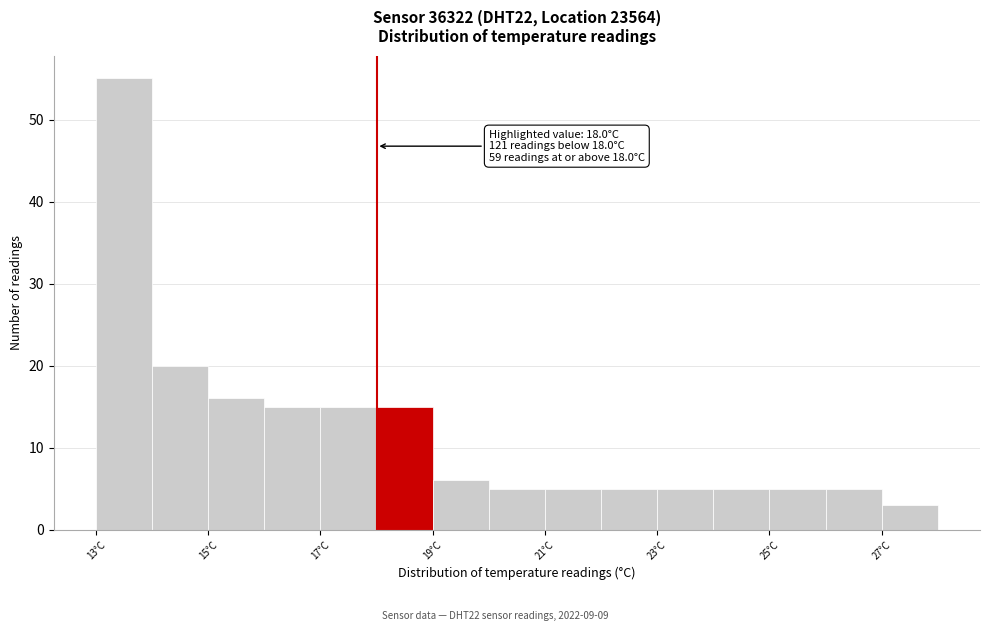

Over which range of the x-axis is the bar tallest?

13 to 14